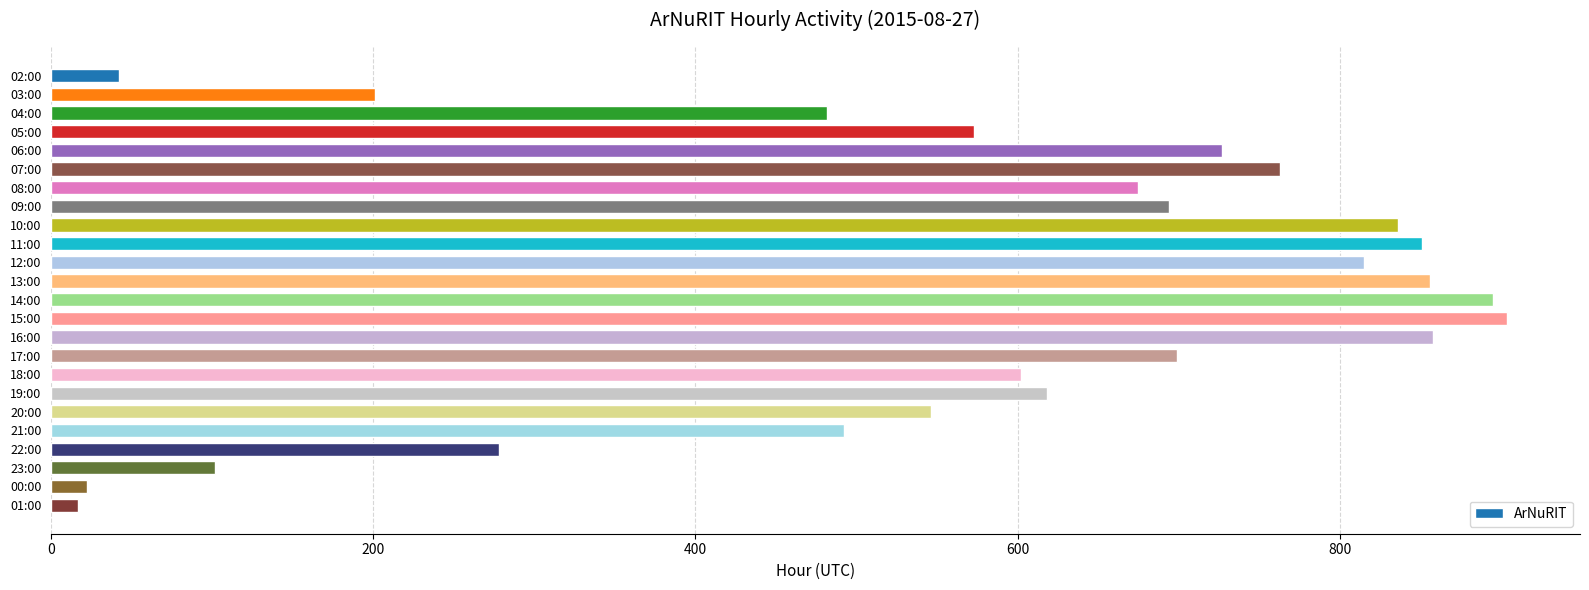

What is the difference between the maximum and second lowest values?

882